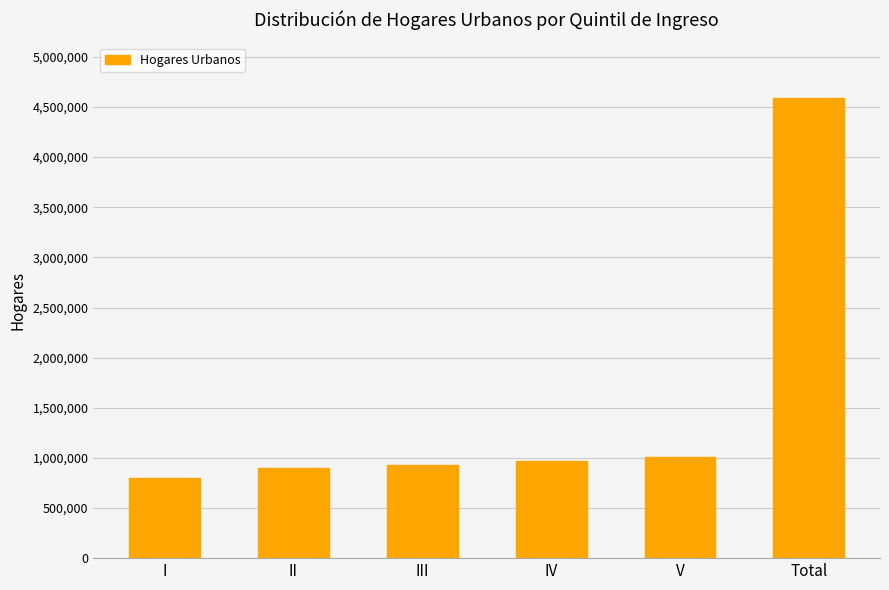

What is the label of the 2nd bar from the right?

V